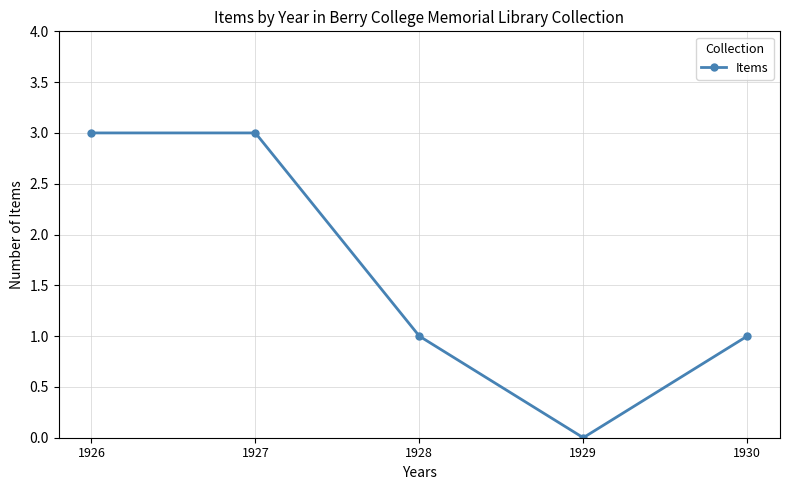

Reading left to right, what are all the values shown in this chart?

3	3	1	0	1